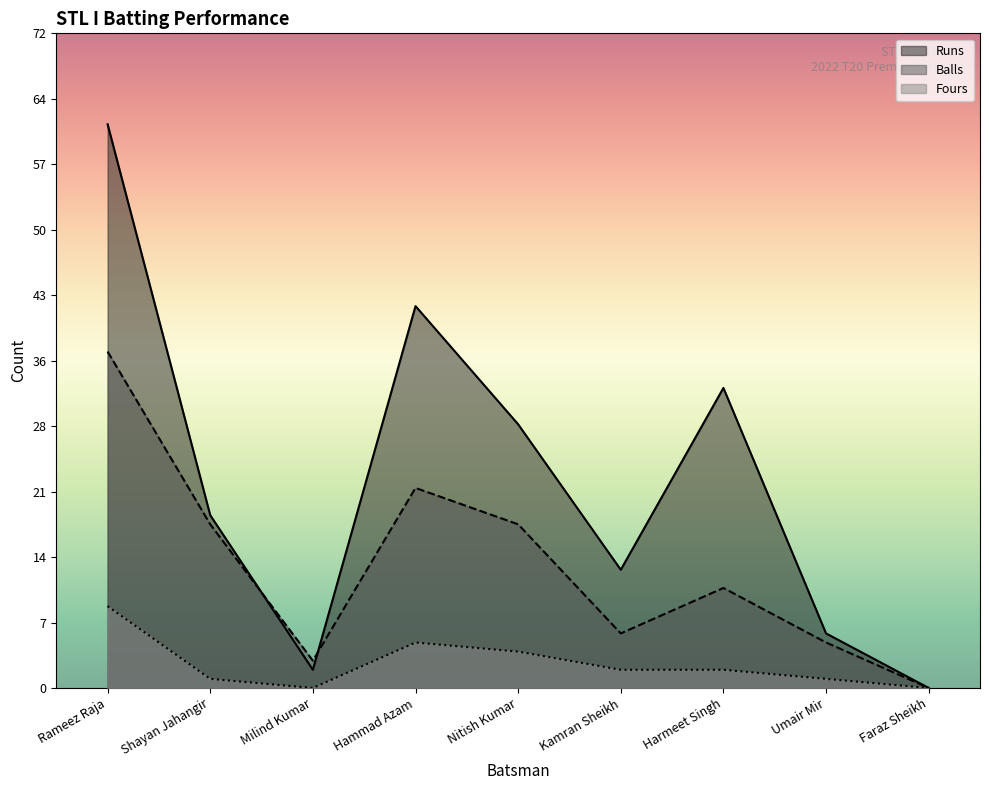

Reading left to right, extract all data points from this chart.

Runs: Rameez Raja=62	Shayan Jahangir=19	Milind Kumar=2	Hammad Azam=42	Nitish Kumar=29	Kamran Sheikh=13	Harmeet Singh=33	Umair Mir=6	Faraz Sheikh=0
Balls: Rameez Raja=37	Shayan Jahangir=18	Milind Kumar=3	Hammad Azam=22	Nitish Kumar=18	Kamran Sheikh=6	Harmeet Singh=11	Umair Mir=5	Faraz Sheikh=0
Fours: Rameez Raja=9	Shayan Jahangir=1	Milind Kumar=0	Hammad Azam=5	Nitish Kumar=4	Kamran Sheikh=2	Harmeet Singh=2	Umair Mir=1	Faraz Sheikh=0